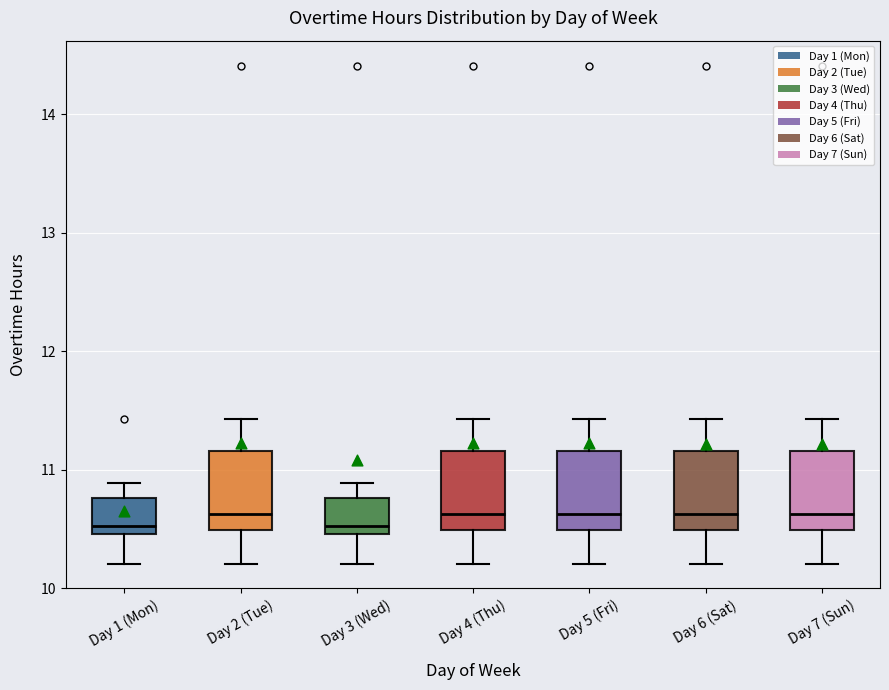

Where is the upper edge of the box for Day 5 (Fri) on the y-axis? The values are not printed on the chart, so give them approximately, as read against the axis.

11.2